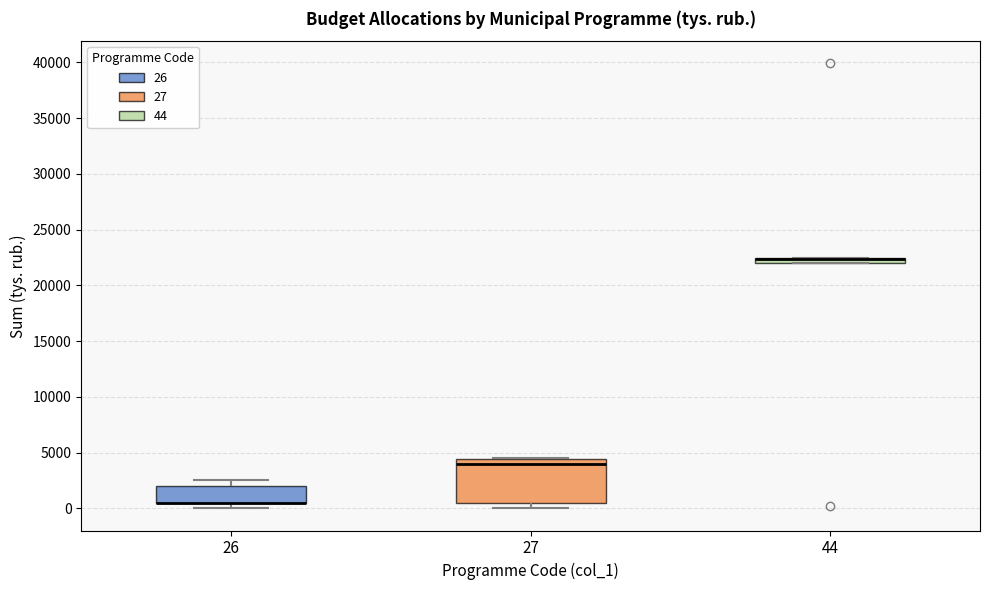

Where does the upper whisker of the box at x = 26 end on the y-axis? The values are not printed on the chart, so give them approximately, as read against the axis.

2500